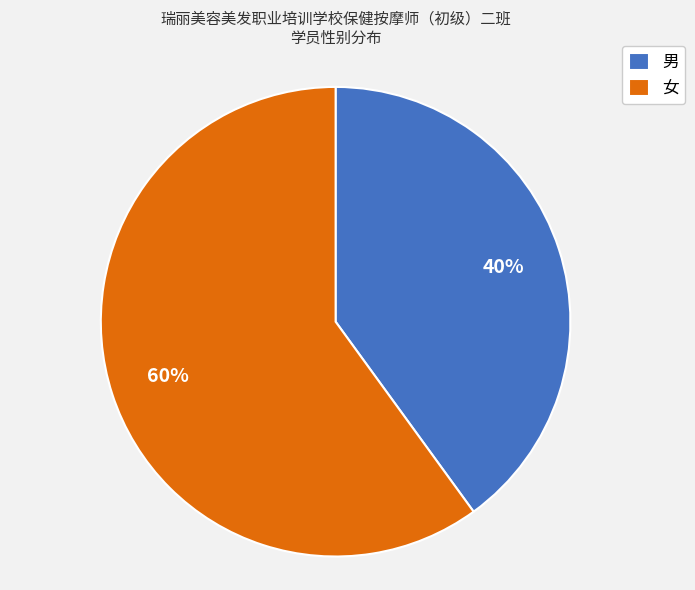

Approximately how many times larger is the value at 男 compared to 女?

0.7